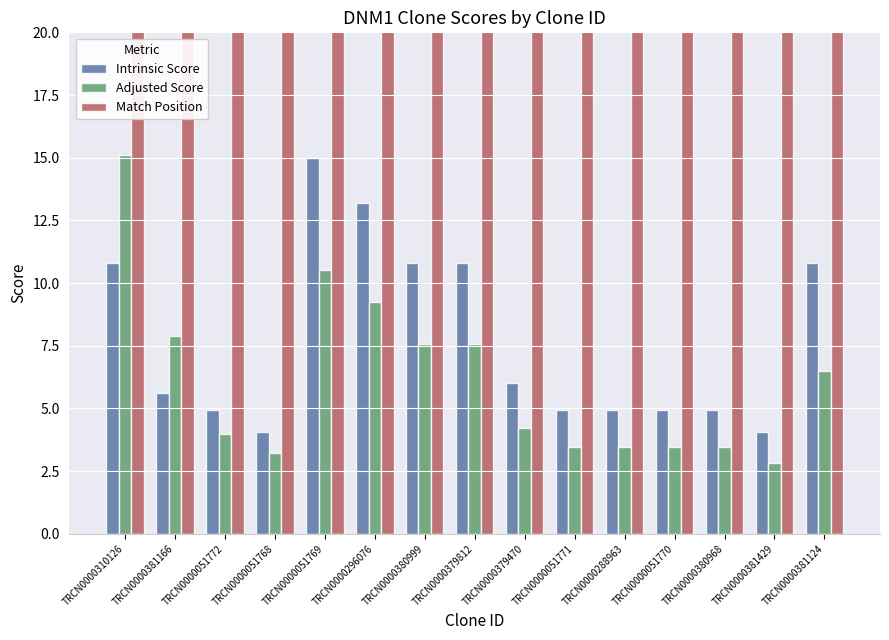

Are the bars horizontal?

No